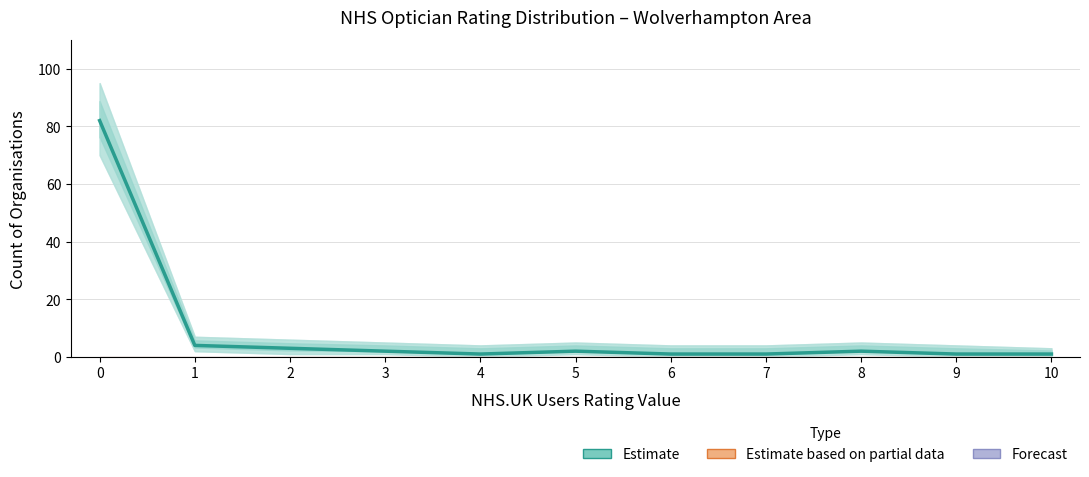

Reading right to left, extract all data points from this chart.

1	1	2	1	1	2	1	2	3	4	82